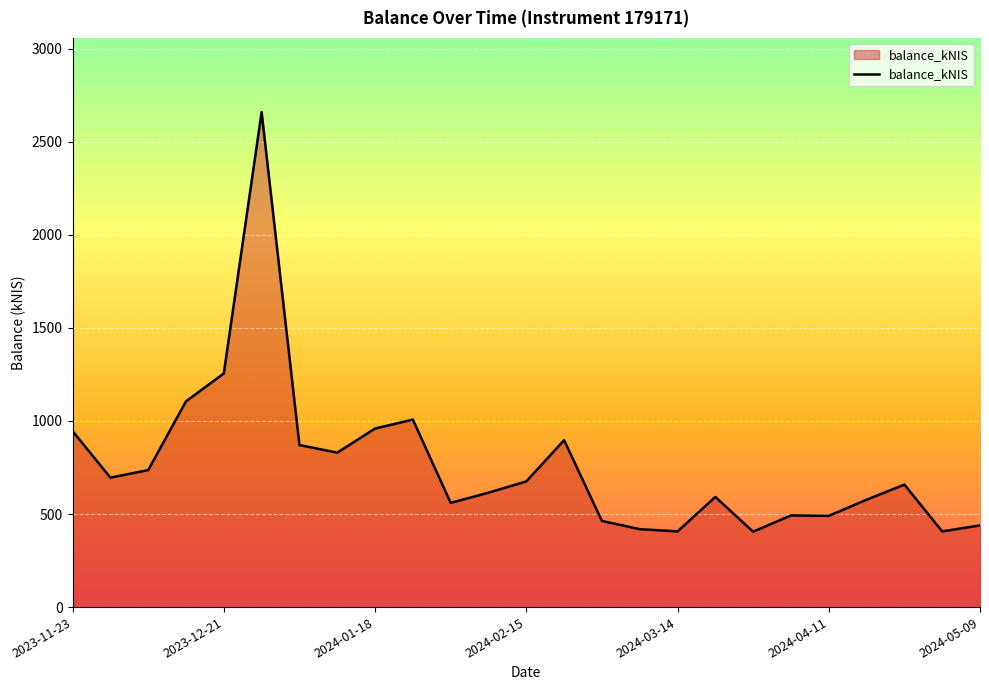

What is the difference between the maximum and minimum values?

2254.4